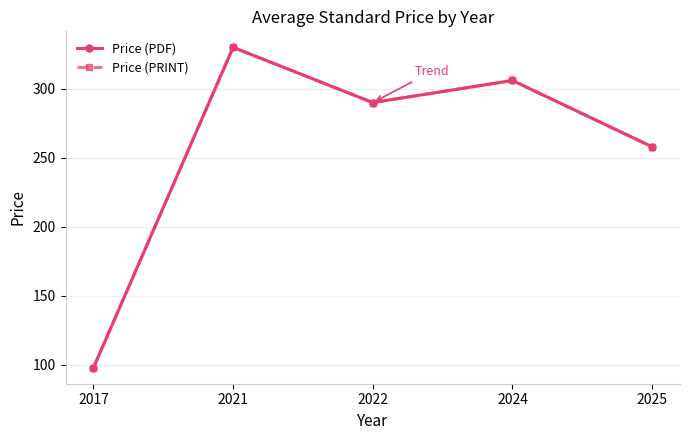

At how many categories does at least one series exceed 168?

4